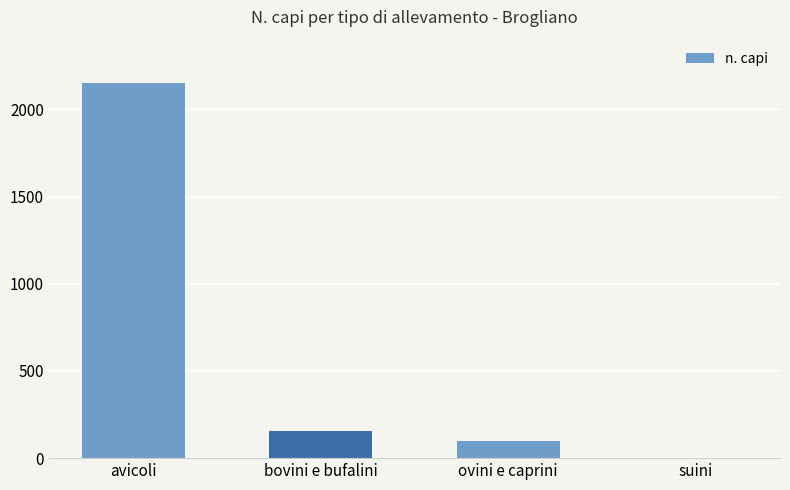

Reading left to right, list all the values displayed in this chart.

avicoli=2150	bovini e bufalini=158	ovini e caprini=100	suini=0